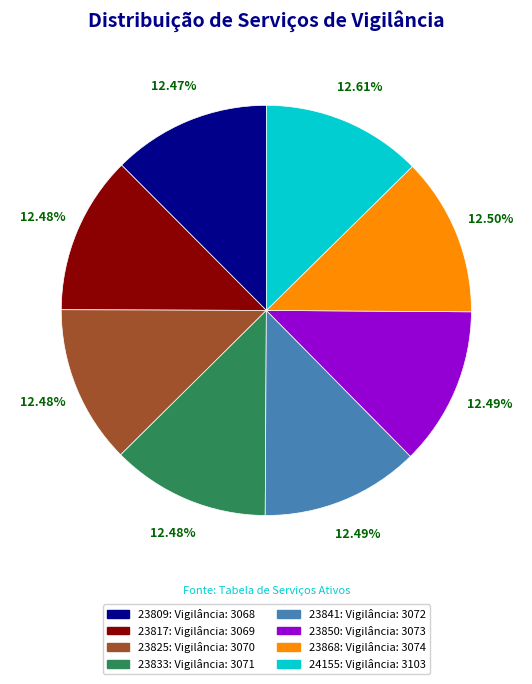

Does 23841: Vigilância represent more than half of the total?

No